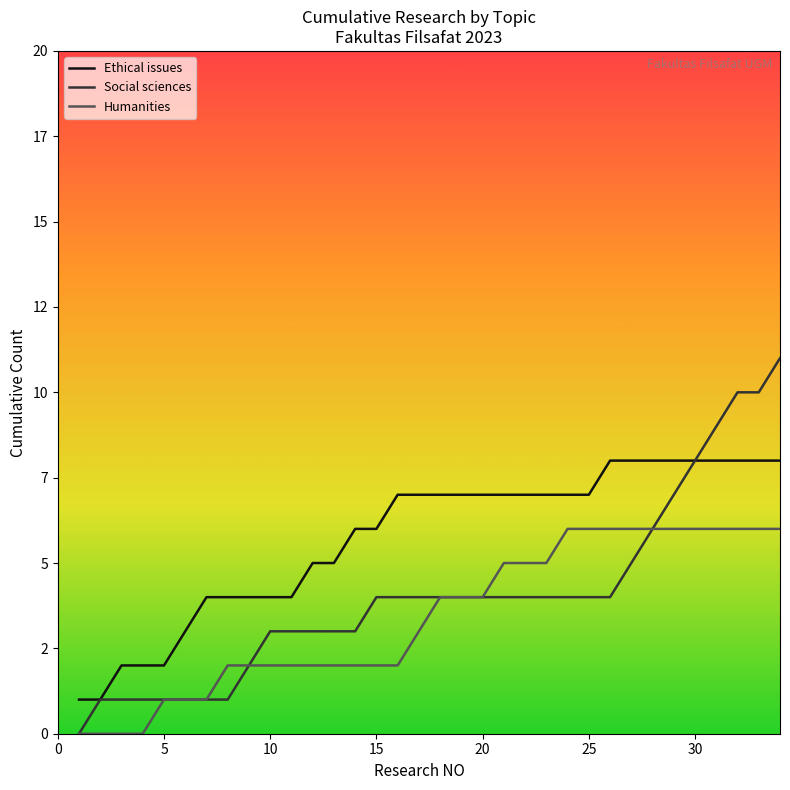

What is the difference between the second highest and second lowest values in the Humanities series?

6